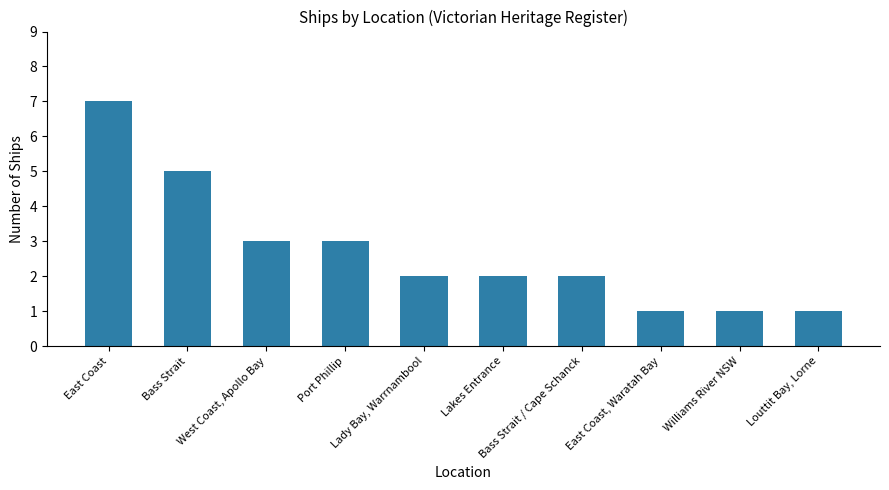

Which category has the highest value across all series?

East Coast